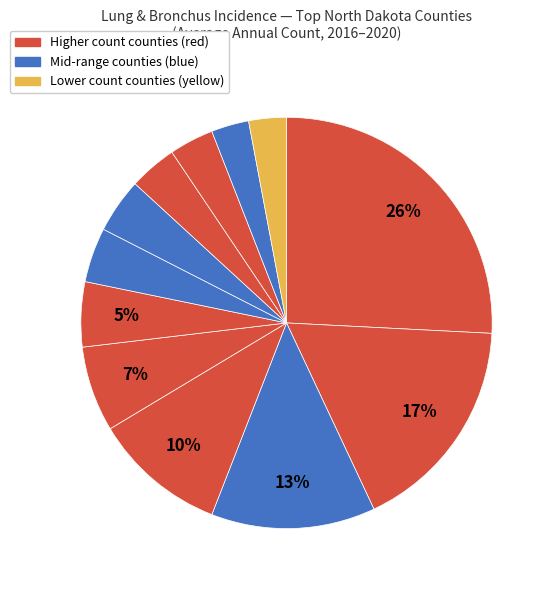

How many slices are in this pie chart?

12